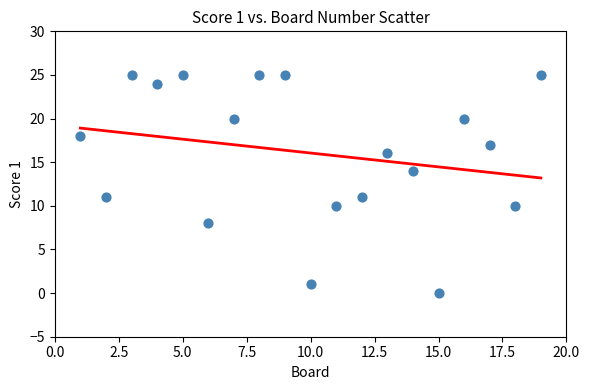

What is the range of Y values (max minus min)?

25